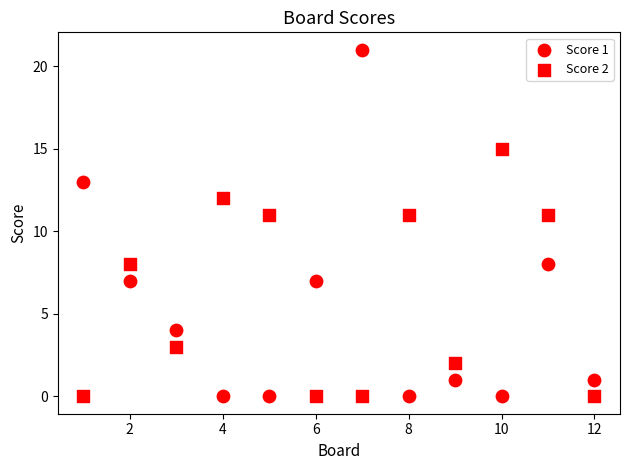

How many data points are displayed?

24